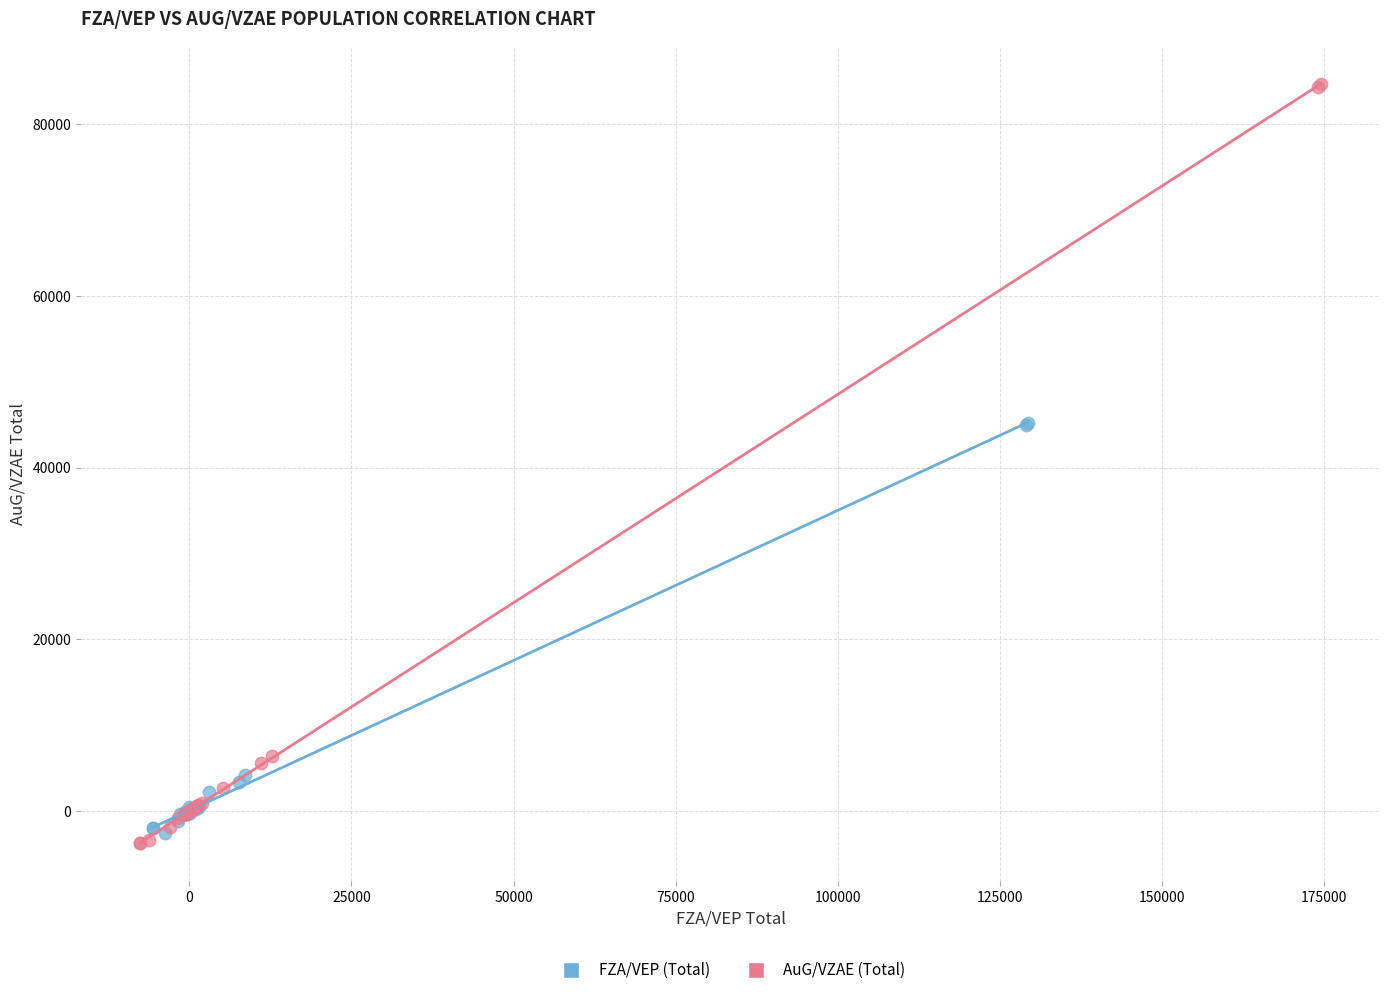

Which series reaches the minimum Y coordinate?

AuG/VZAE (Total)